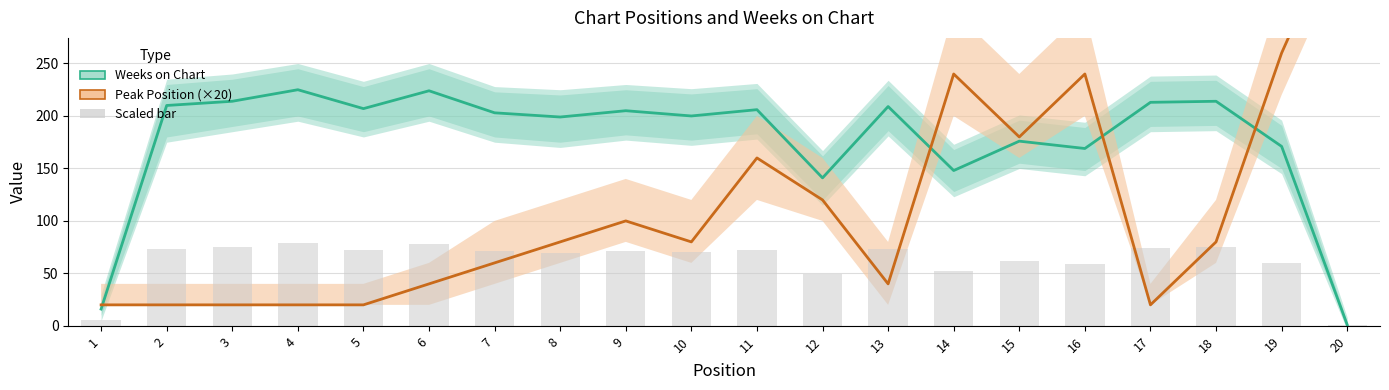

Is the value of Peak Position (×20) at 8 greater than the value of Weeks on Chart at 5?

No